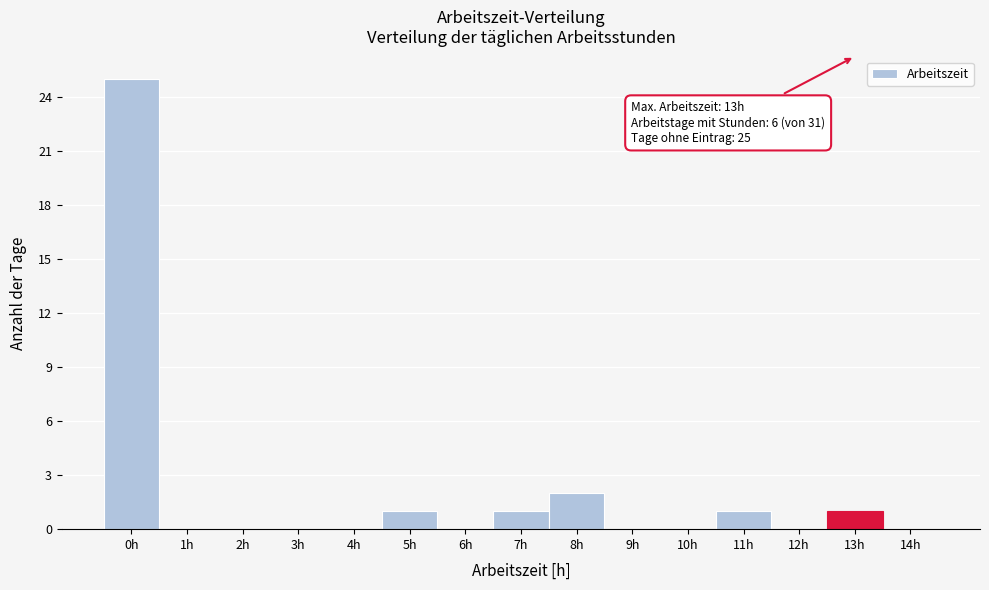

Which range on the x-axis has the tallest bar?

-0.5 to 0.5